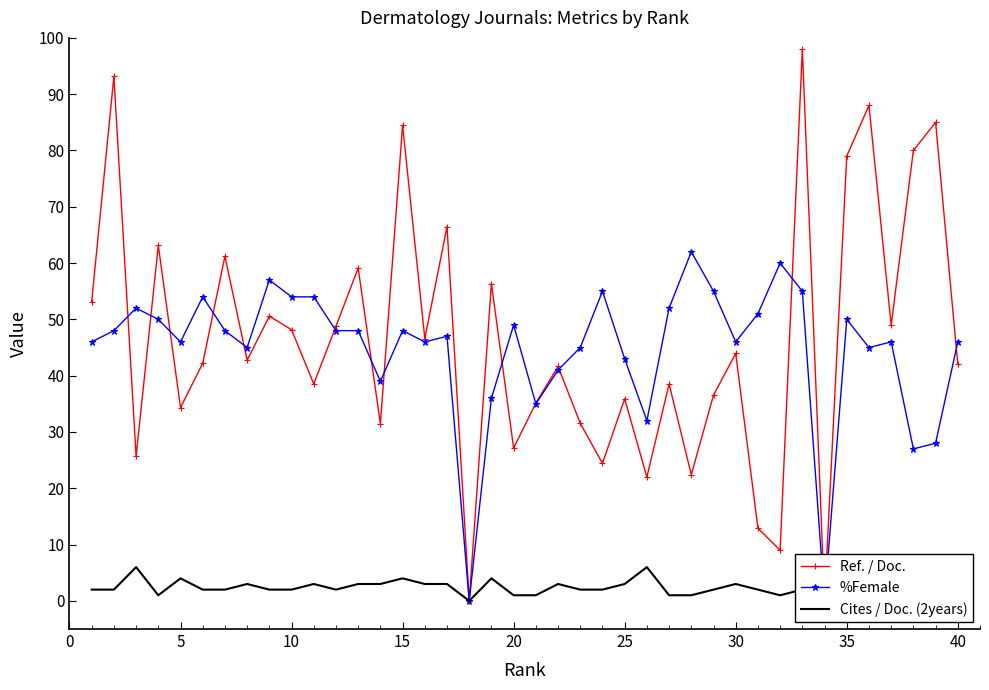

Which series ends up on top after the final intersection of %Female and Cites / Doc. (2years)?

%Female